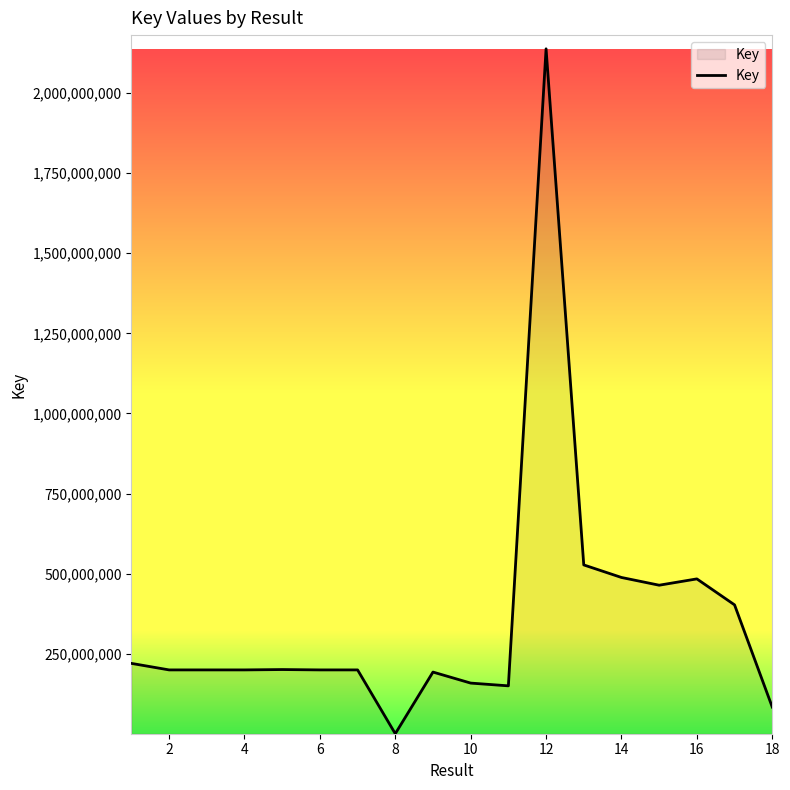

How many lines are shown in the chart?

1